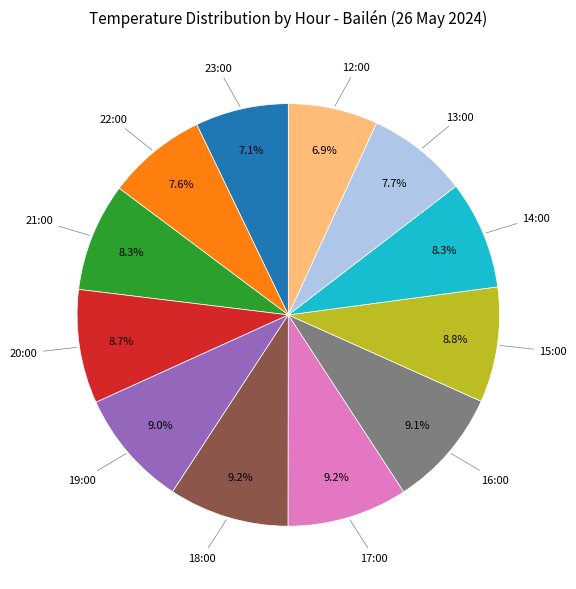

Is there any slice that represents more than half of the pie?

No